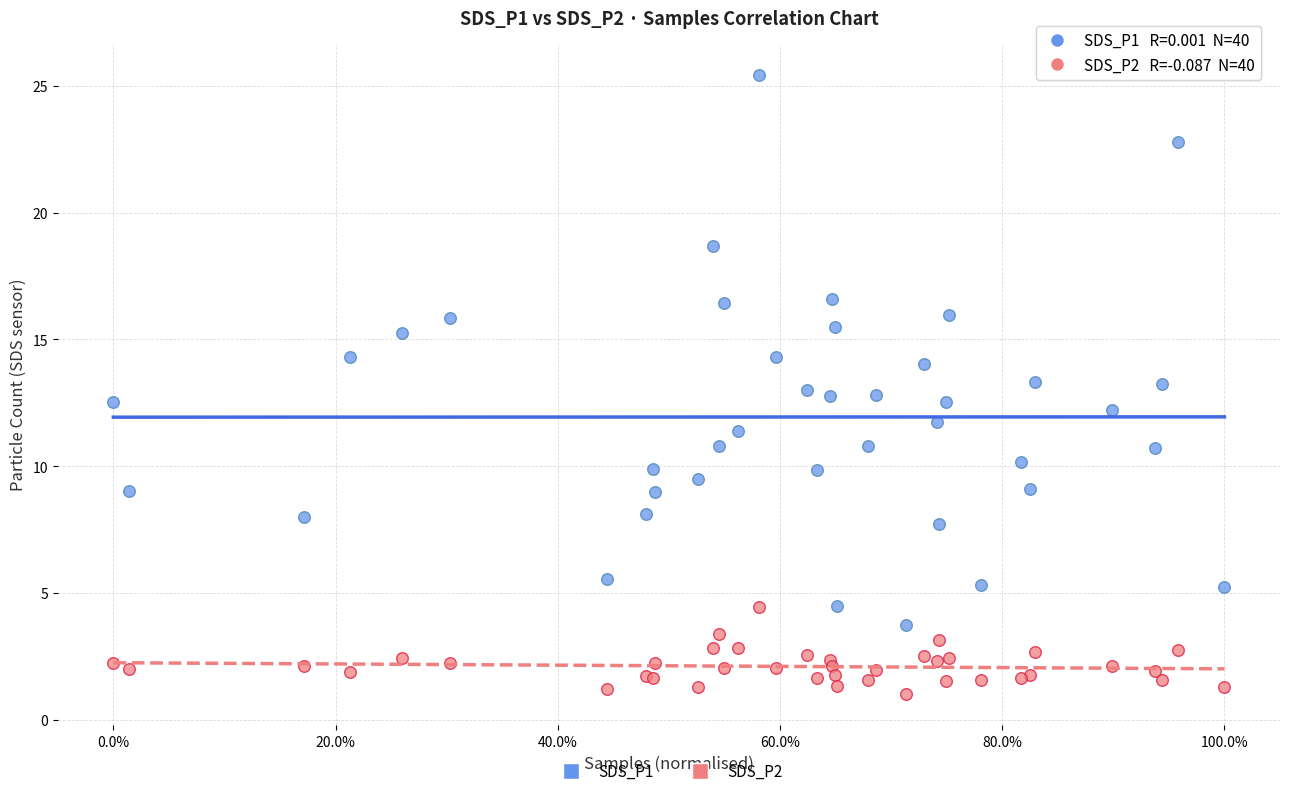

Which series contains the highest Y value?

SDS_P1